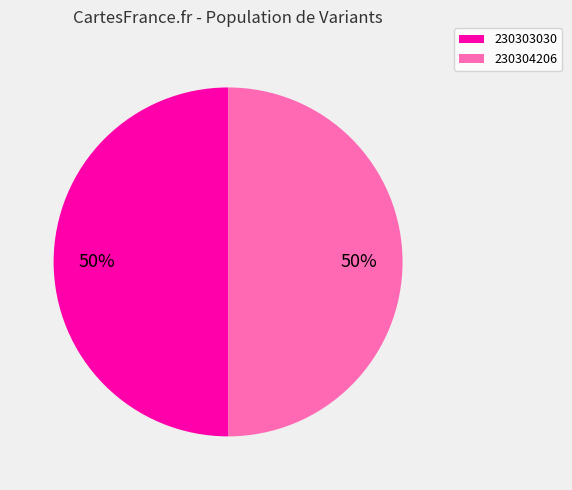

To the nearest percent, what is the average slice percentage?

50%